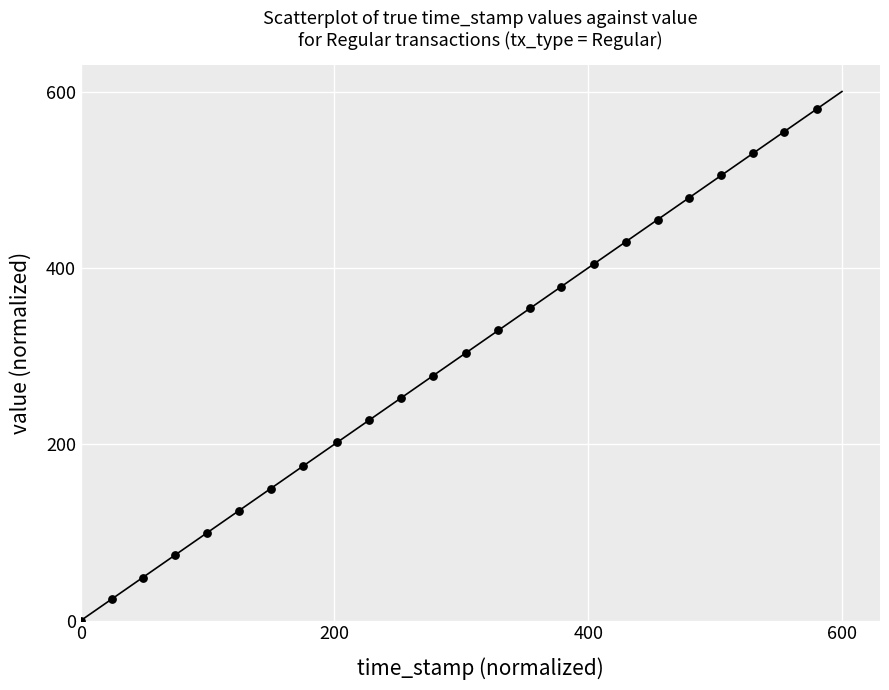

What is the range of X values (max minus min)?

580.0